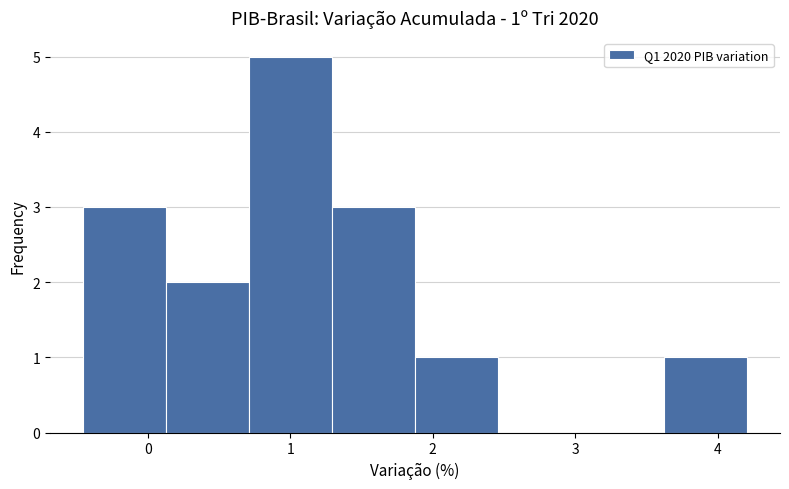

Over which range of the x-axis is the bar tallest?

0.7 to 1.3